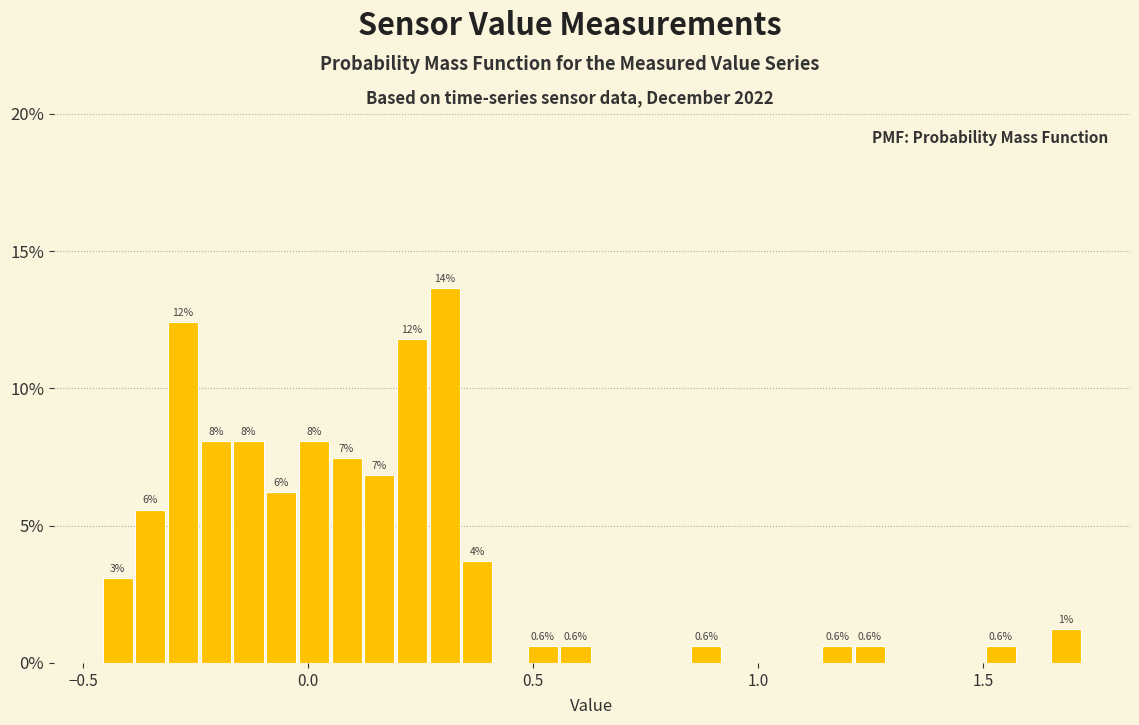

Around what value on the x-axis is the tallest bar? Give the approximate position of its centre, as read against the axis.

0.30